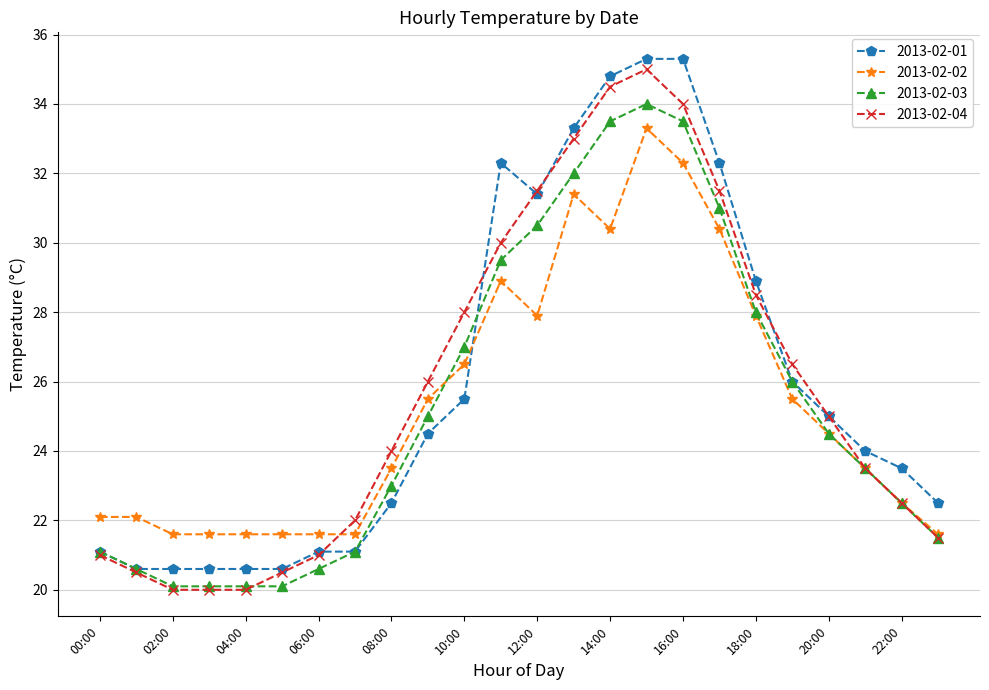

What is the value of the 2013-02-01 point at the 24th from the left?

22.5